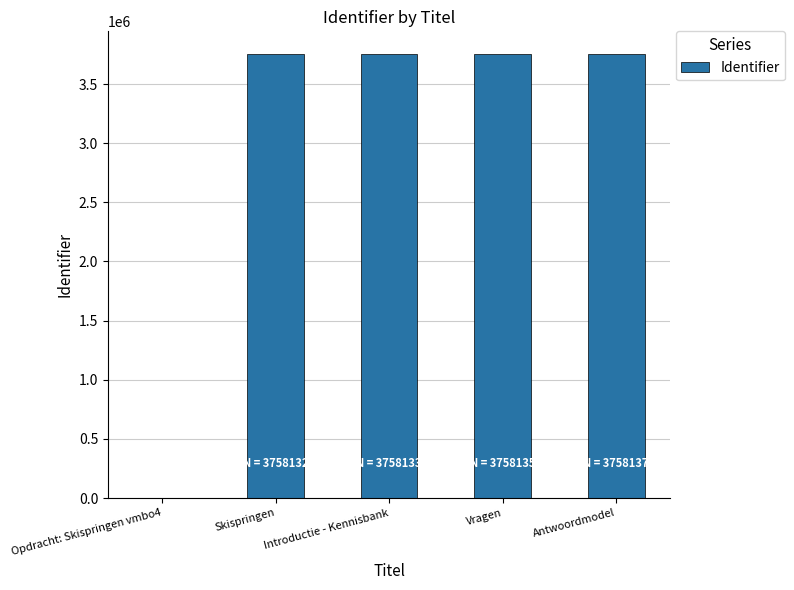

Are the bars horizontal?

No